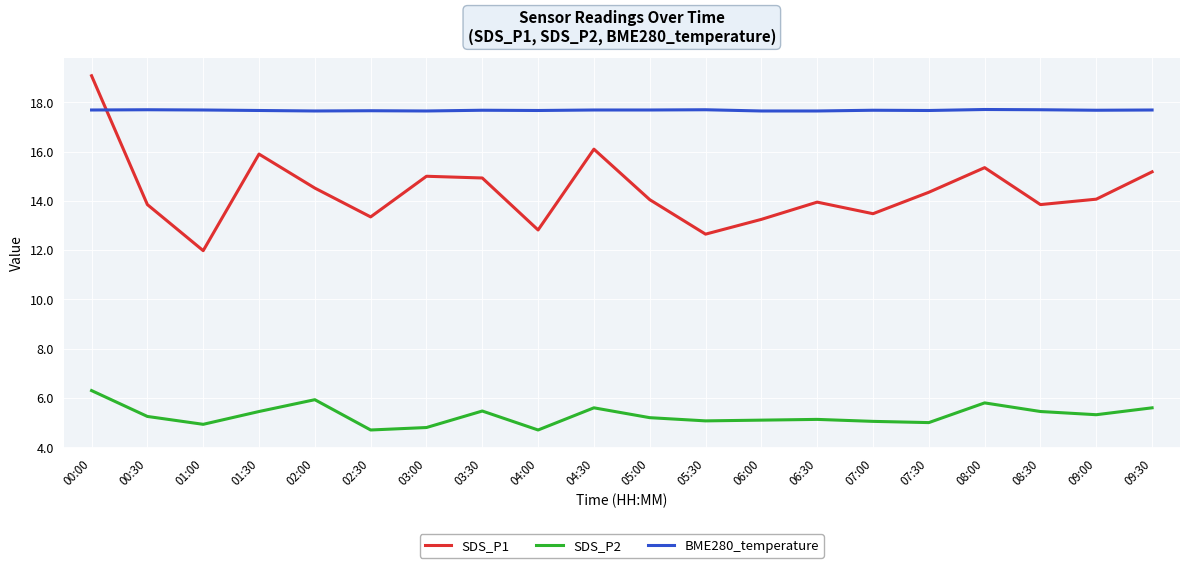

True or false: SDS_P2 and SDS_P1 intersect in this chart.

False